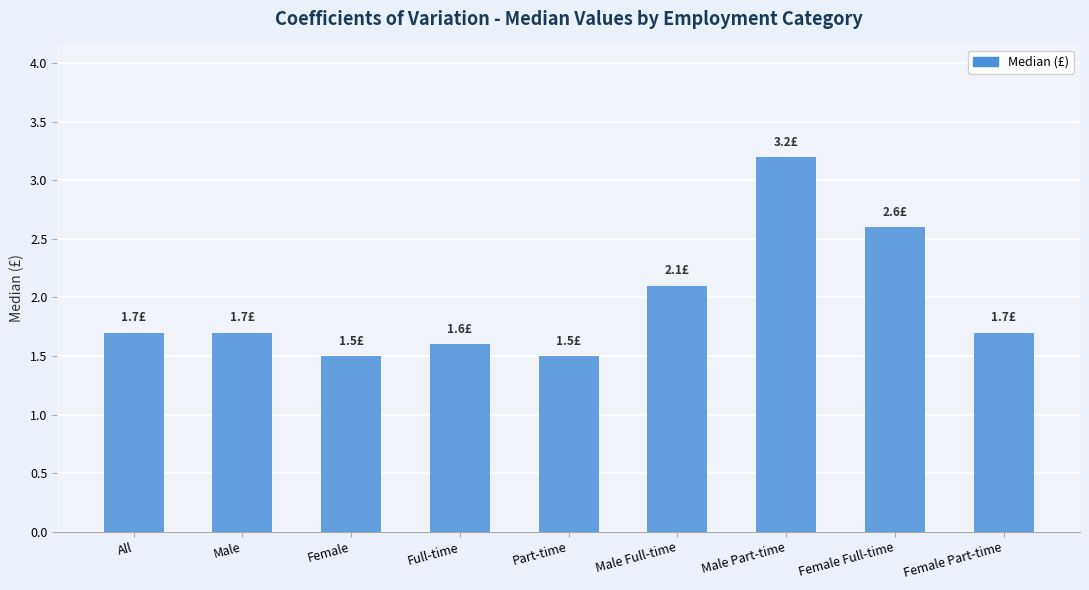

Reading right to left, list all the values displayed in this chart.

1.7	2.6	3.2	2.1	1.5	1.6	1.5	1.7	1.7